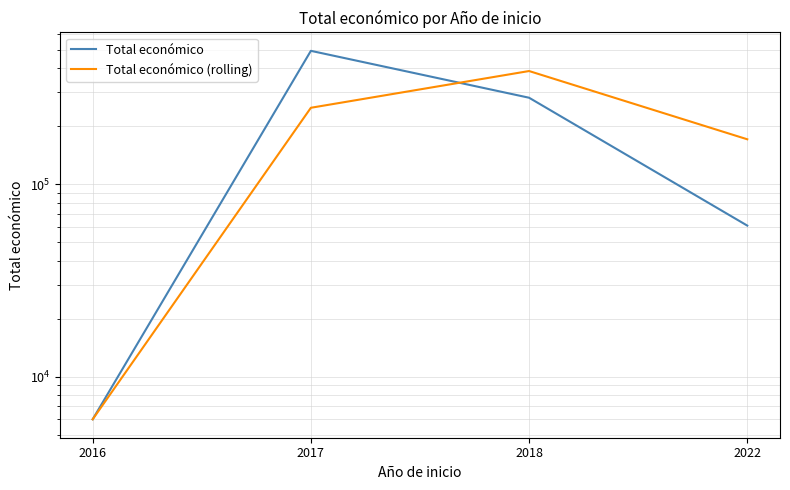

What is the value of the Total económico point at the 2nd from the left?

492343.0